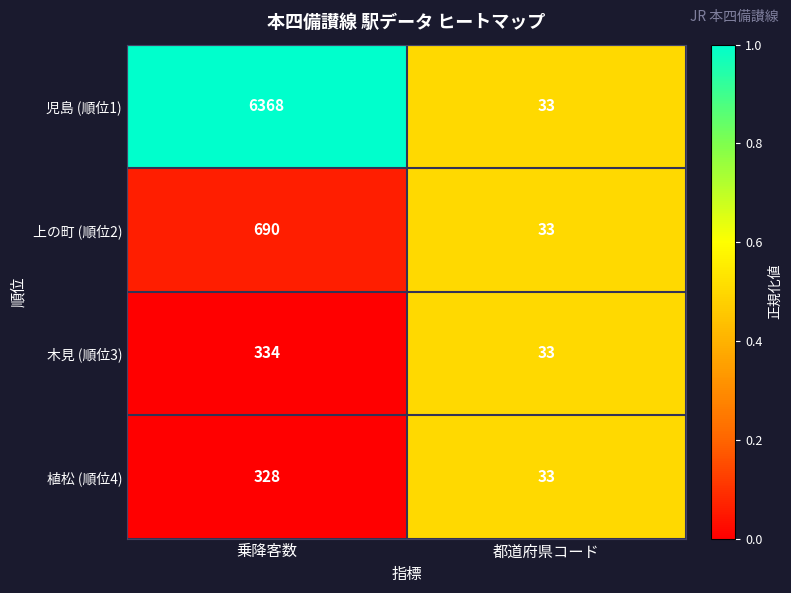

What is the sum of the 上の町 (順位2) values at 乗降客数 and 都道府県コード?

723